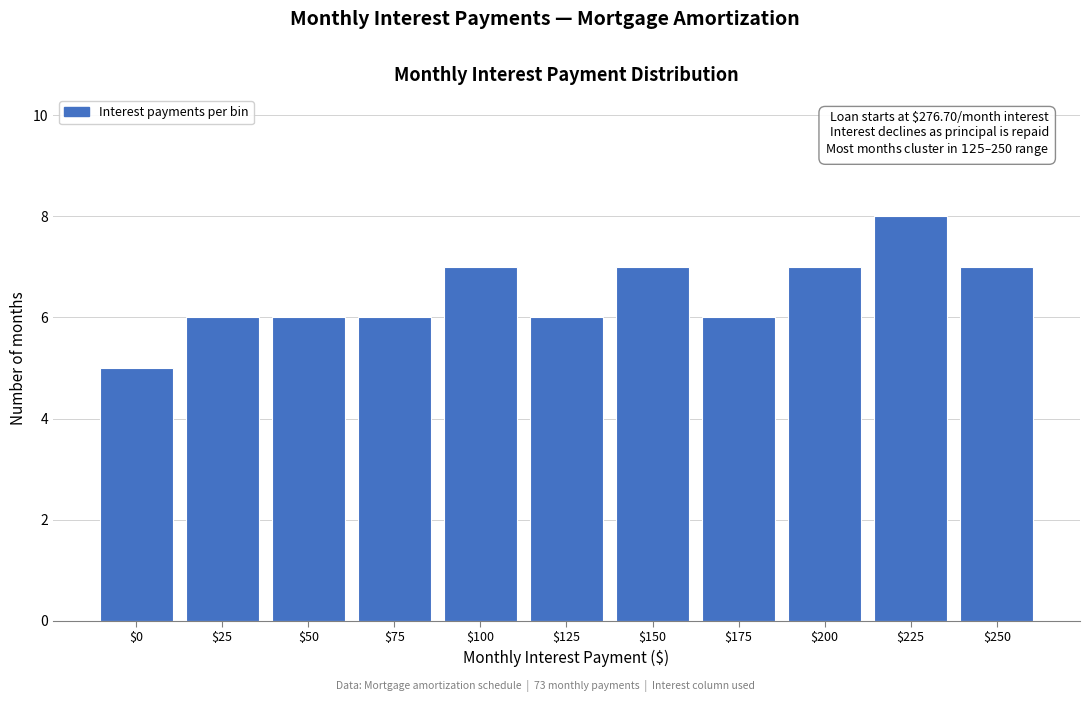

Reading left to right, extract all data points from this chart.

5	6	6	6	7	6	7	6	7	8	7